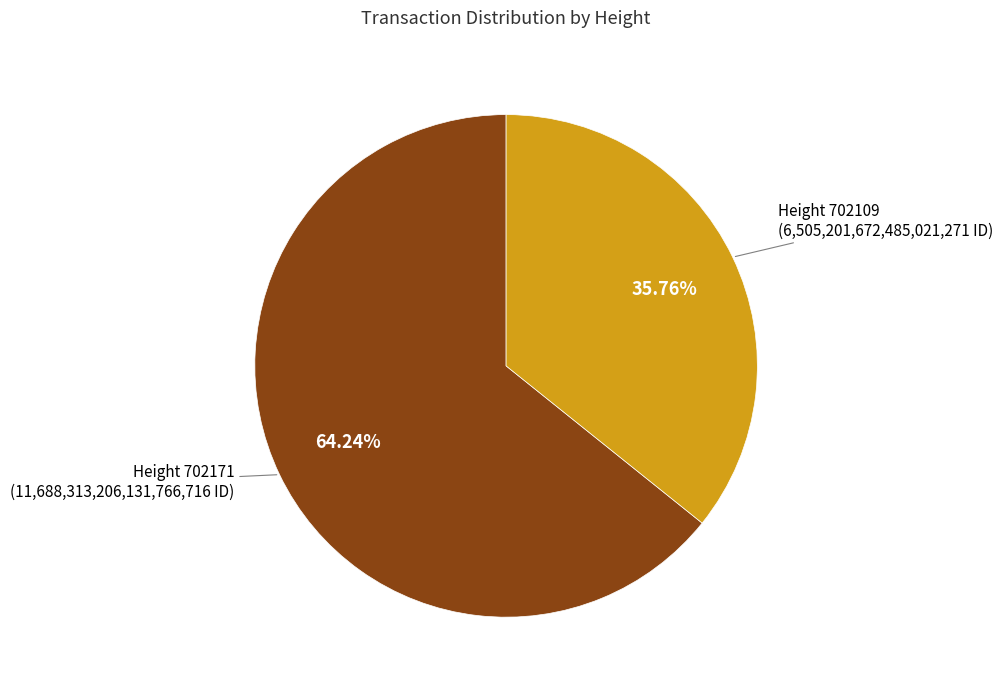

Rank the categories by value from lowest to highest.

Height 702109, Height 702171